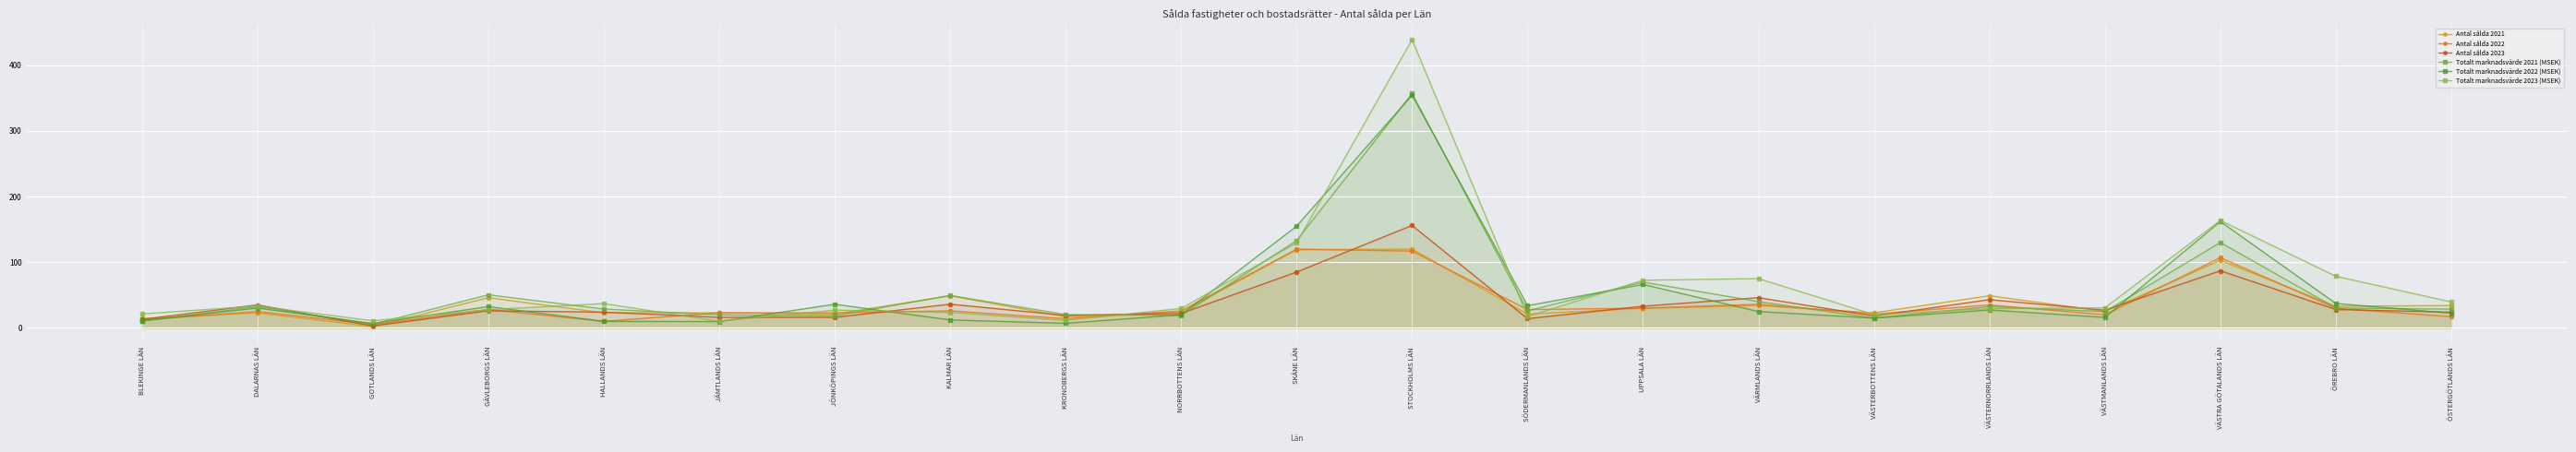

Where does the Antal sålda 2021 series first go above 25?

GÄVLEBORGS LÄN